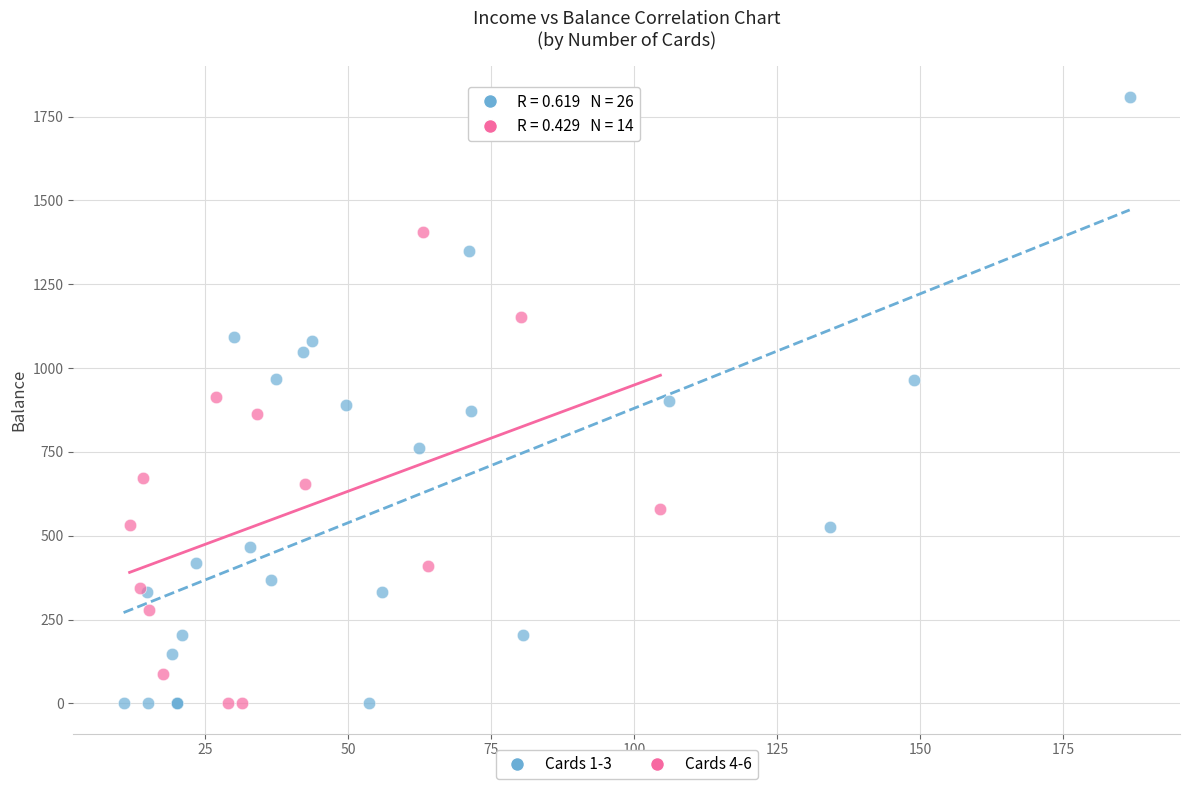

What are all the series names shown in the legend?

Cards 1-3, Cards 4-6